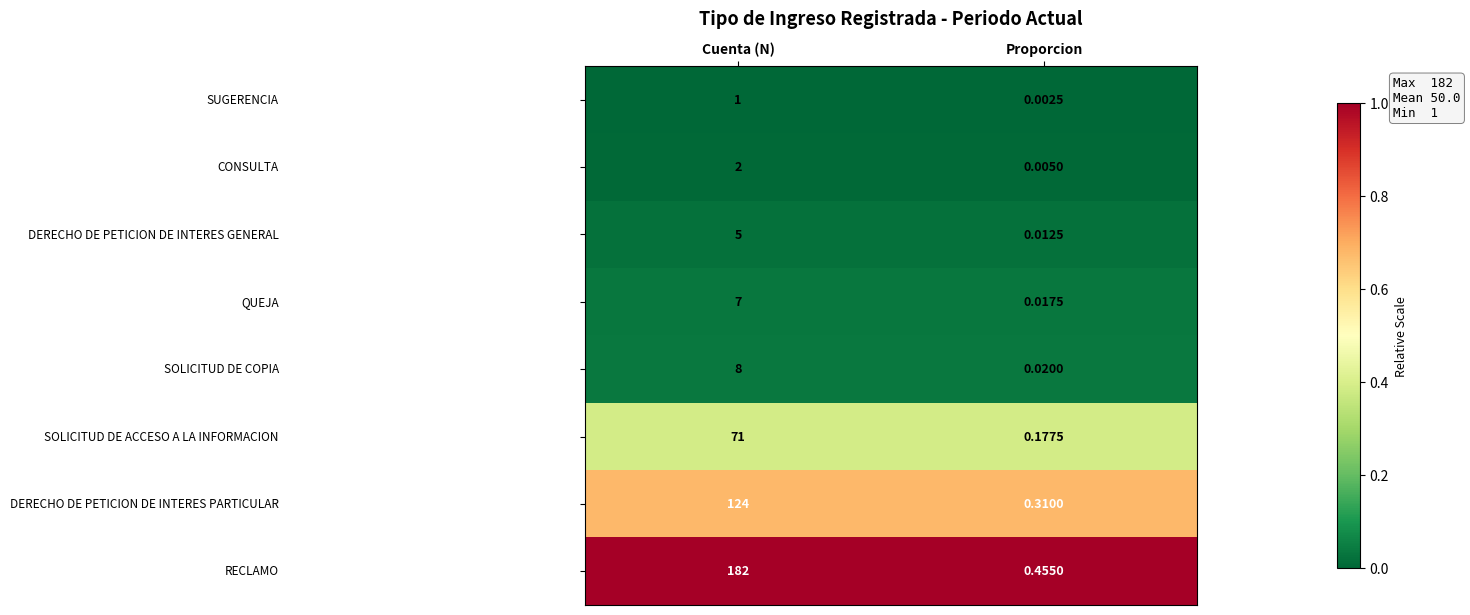

At which category is the sum across all series the highest?

Cuenta (N)